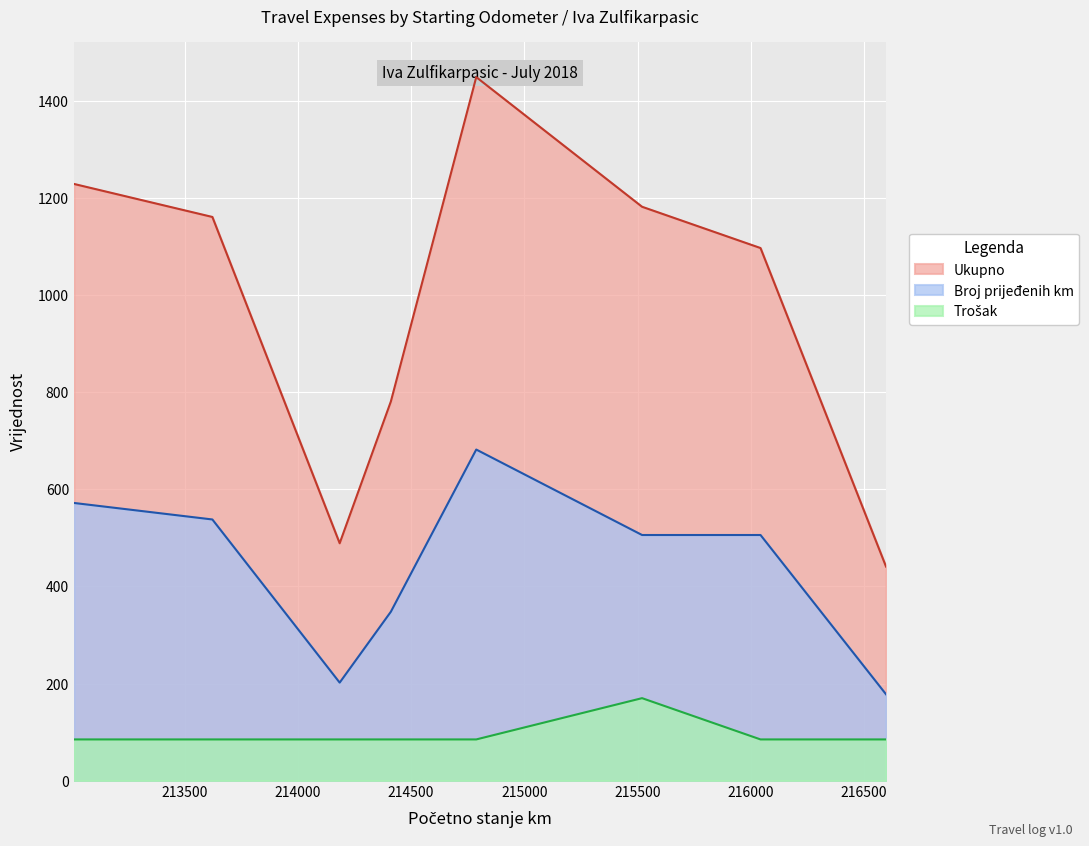

At which label is Ukupno closest to 945?

216043